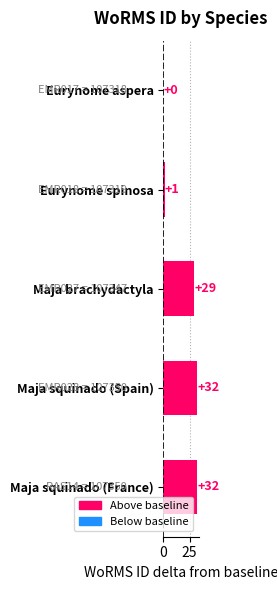

What is the greatest value displayed?

32